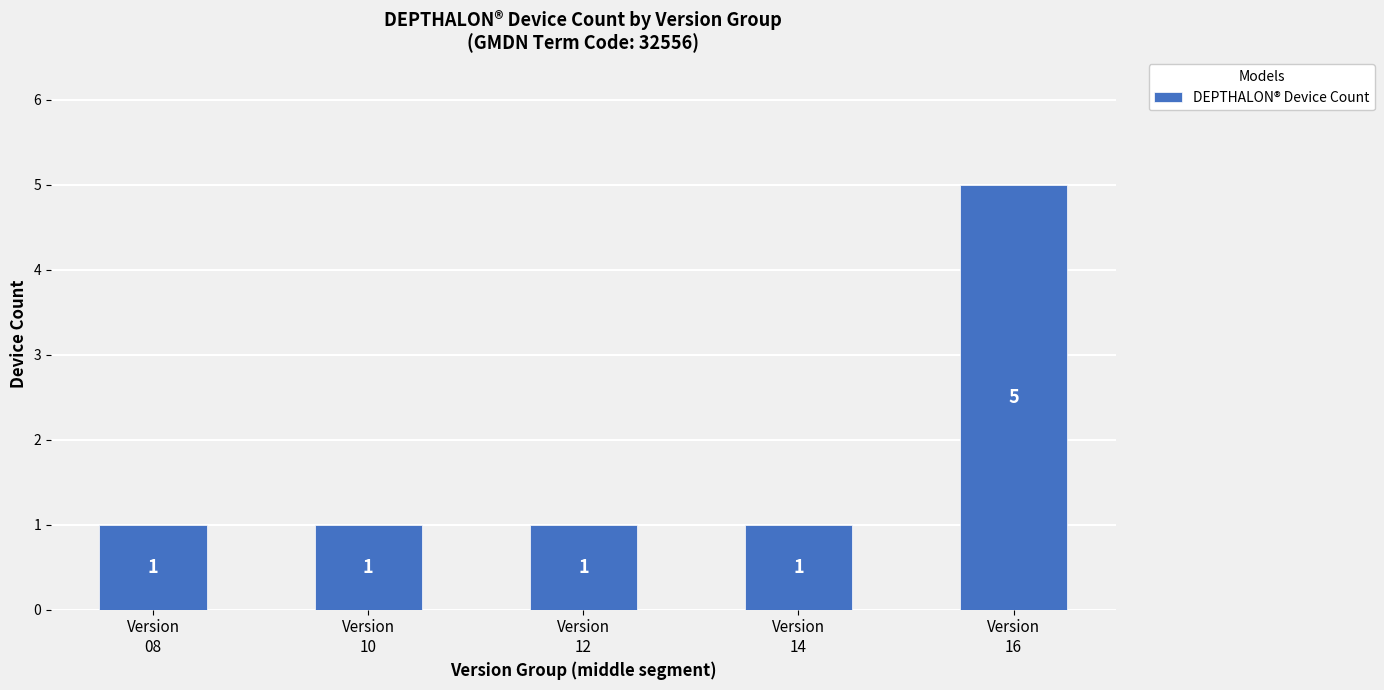

What value does the data have at Version
10?

1